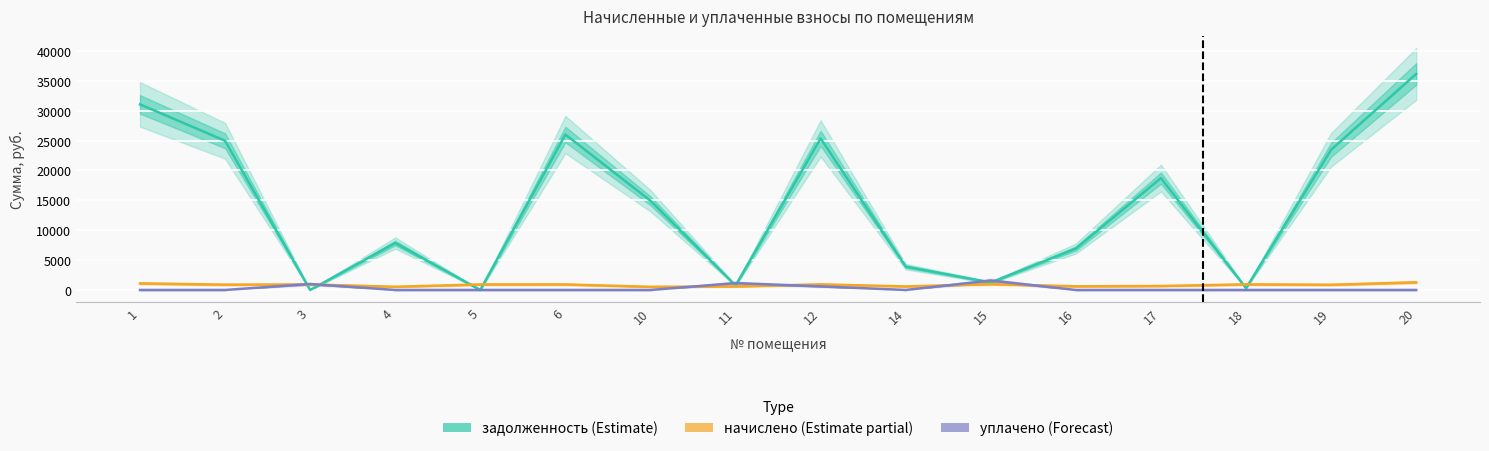

Is it true that начислено (Estimate partial) equals 980.3 at 15?

True